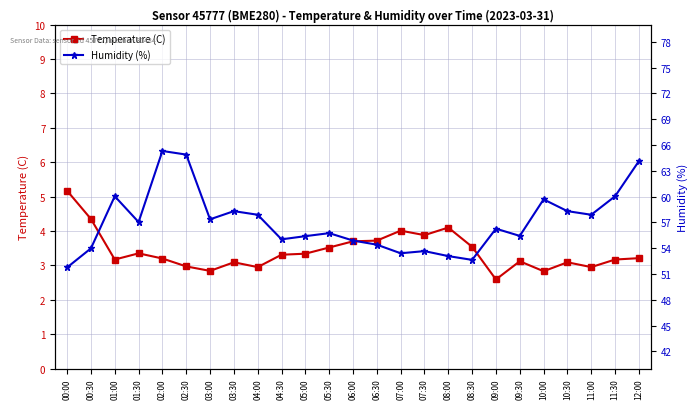

Is it true that Humidity (%) equals 53.1 at 08:00?

True